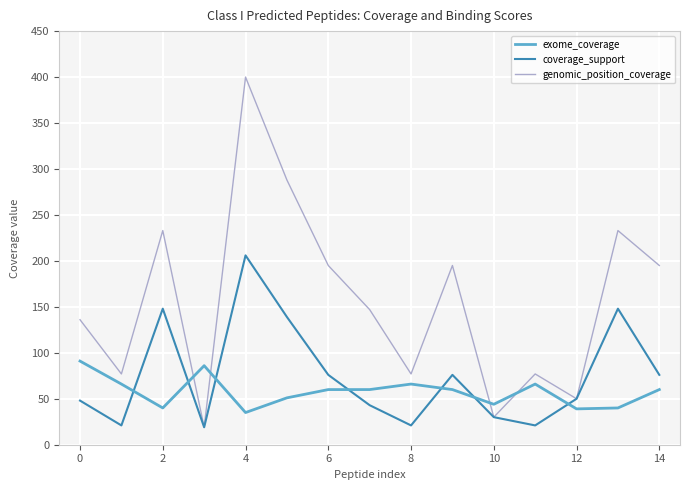

What is the highest value of the exome_coverage series?

91